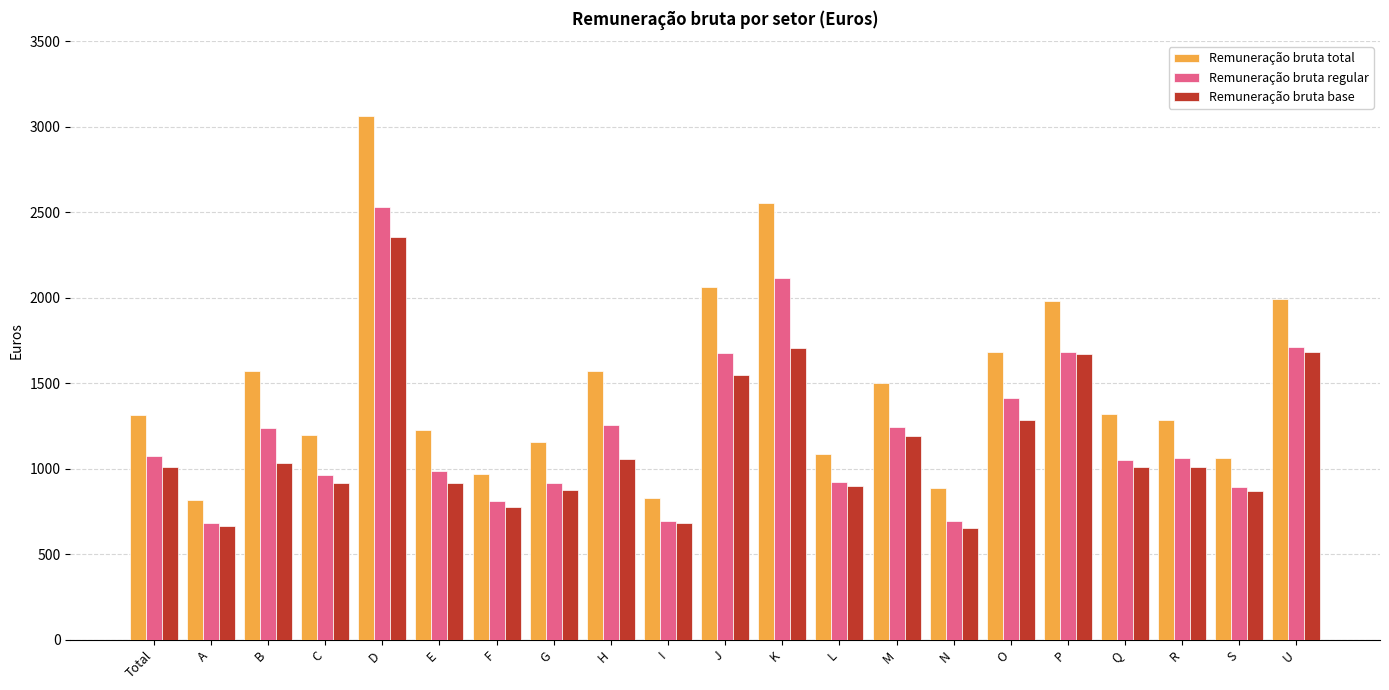

How many series are shown in this chart?

3